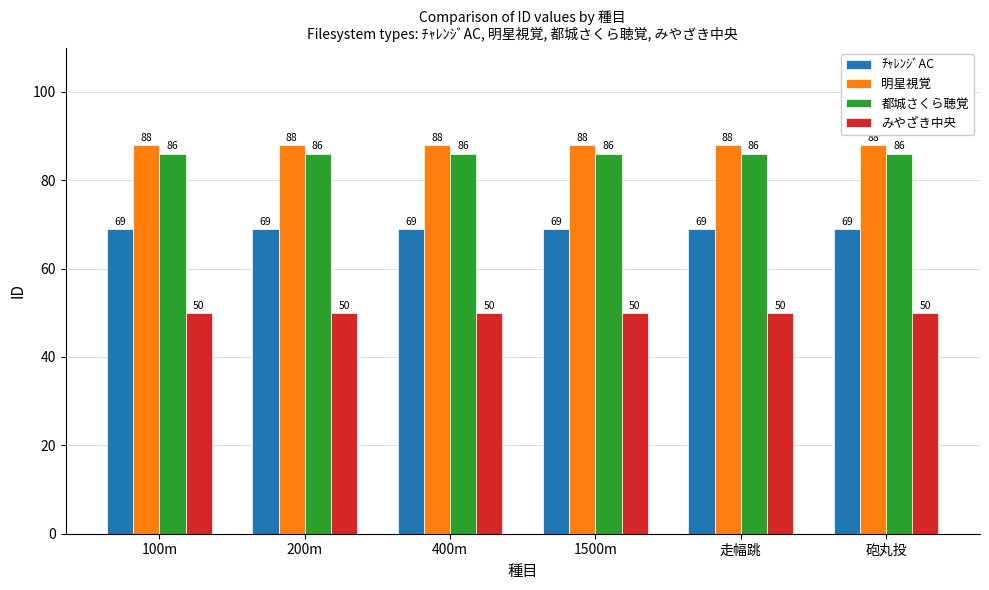

Rank the series by their maximum value, from highest to lowest.

明星視覚, 都城さくら聴覚, ﾁｬﾚﾝｼﾞAC, みやざき中央